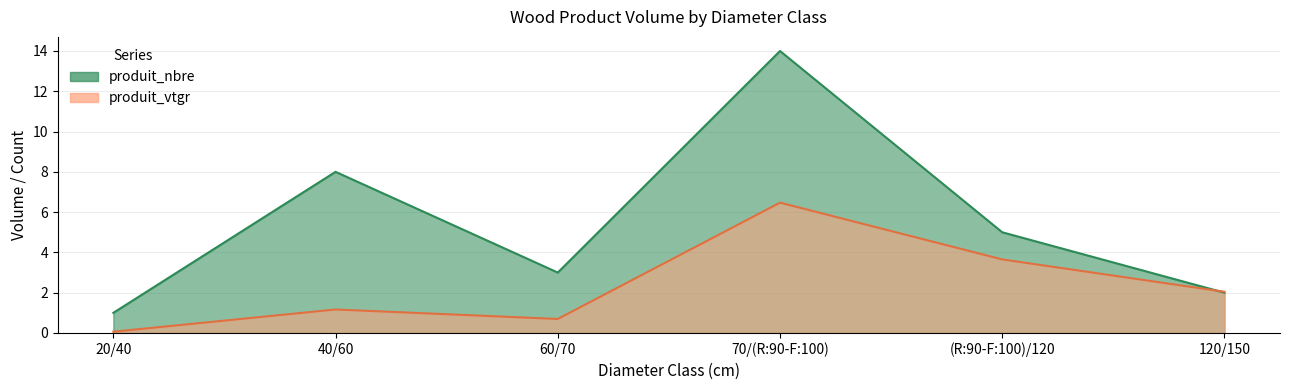

What is the value of the produit_nbre point at the 5th from the left?

5.0